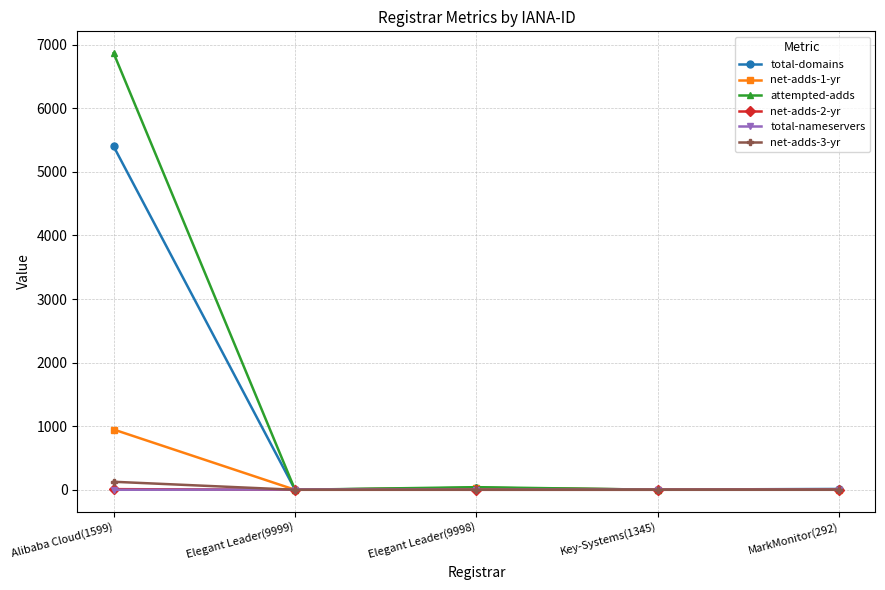

What is the total value across all series at Elegant Leader(9998)?

101